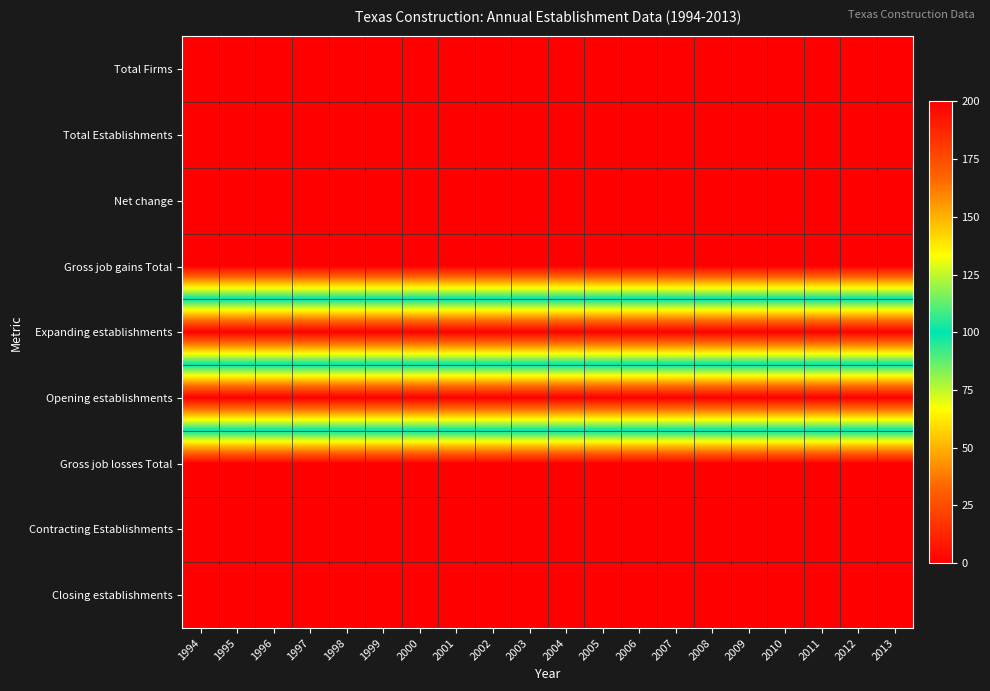

Rank the series at 2000 from lowest to highest value.

Expanding establishments, Gross job losses Total, Contracting Establishments, Closing establishments, Total Firms, Total Establishments, Net change, Gross job gains Total, Opening establishments